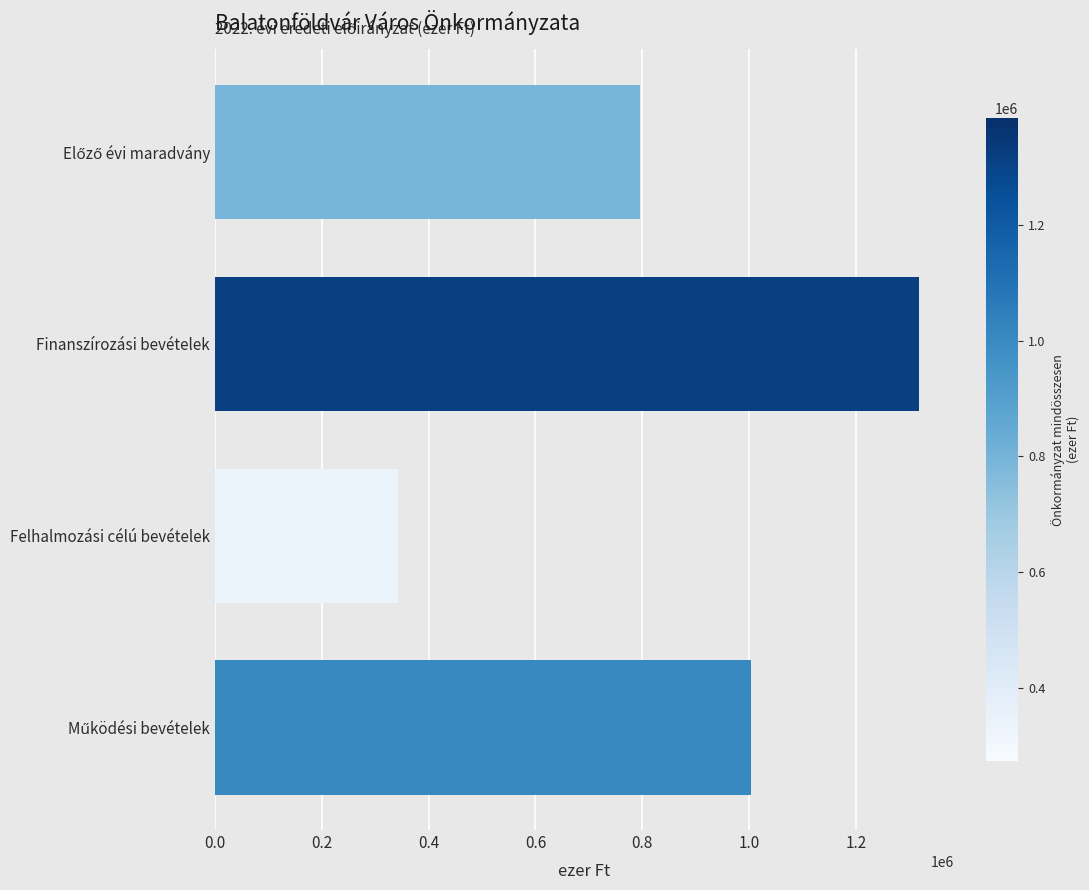

What value does the data have at Finanszírozási bevételek, to the nearest 10?

1317850